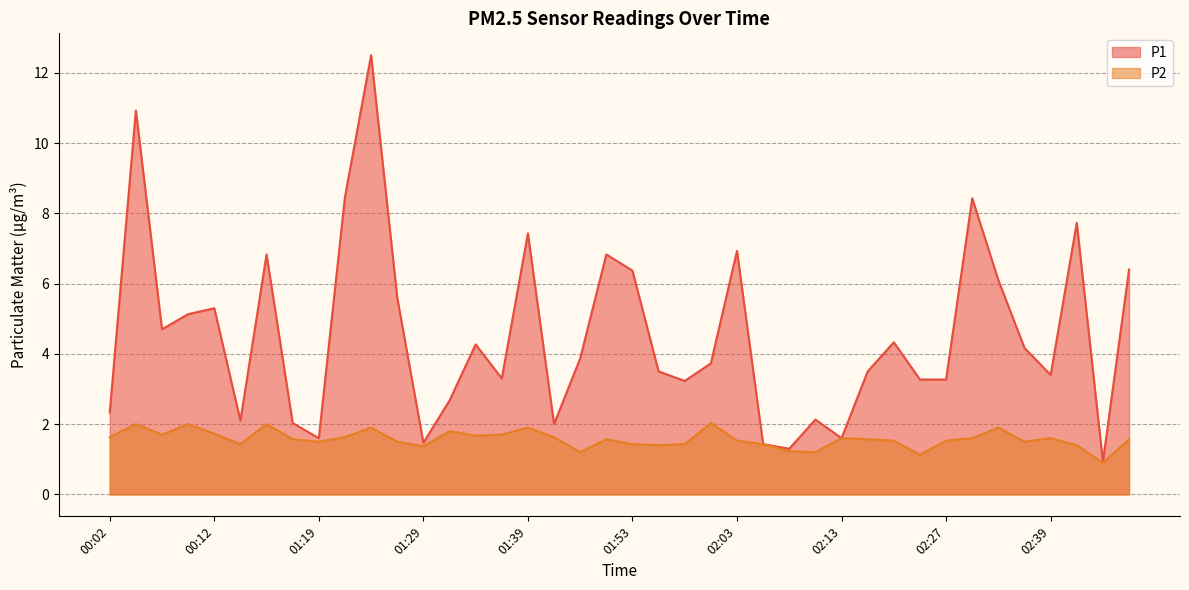

What is the difference between the second highest and minimum values in the P1 series?

10.0